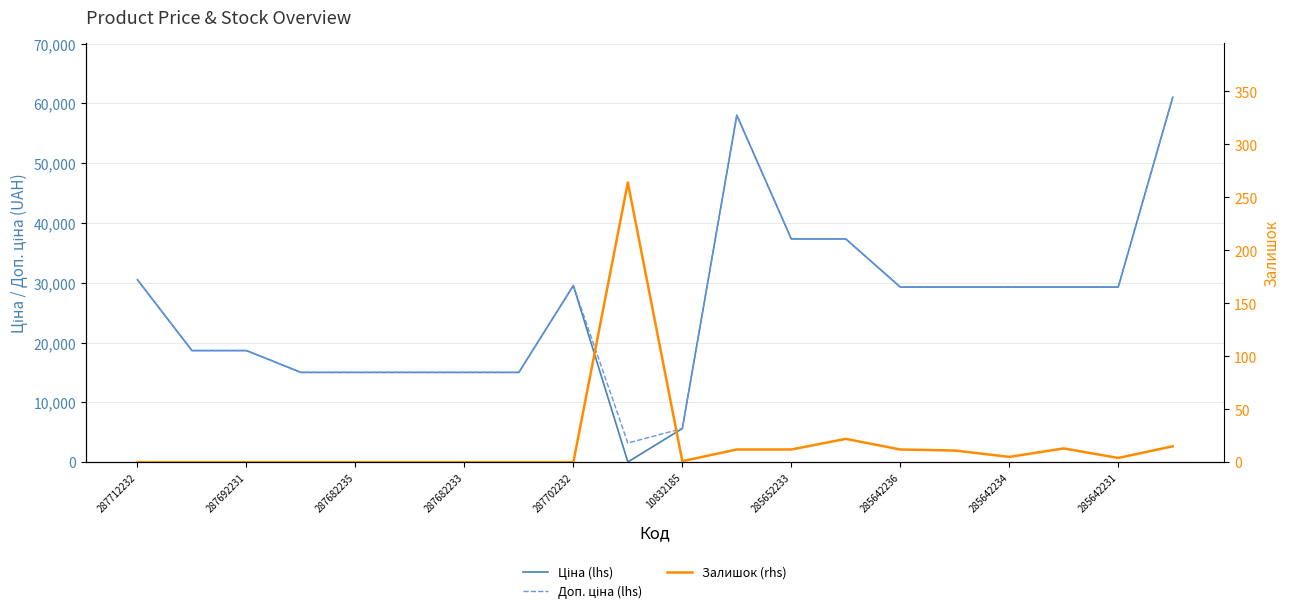

How many intersections are there between Залишок (rhs) and Ціна (lhs)?

2